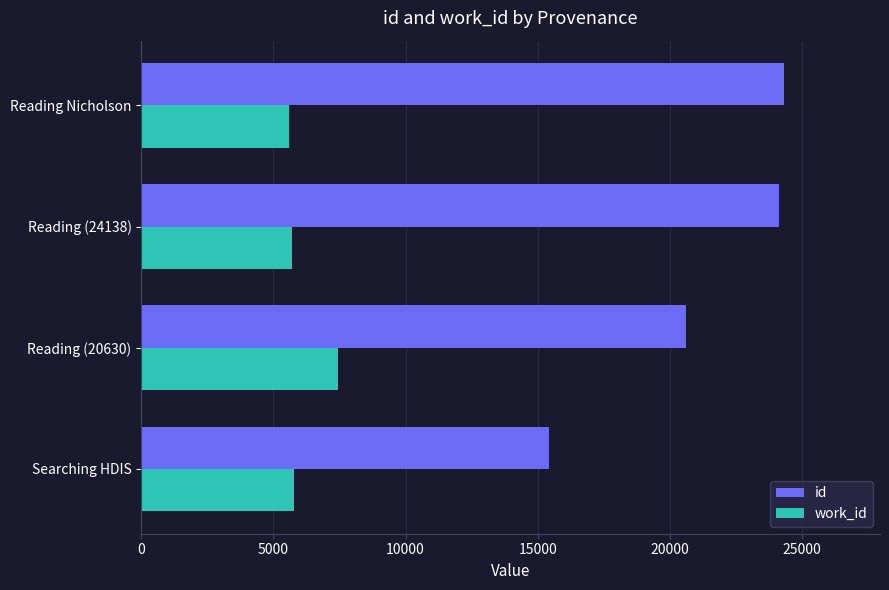

What is the sum of all work_id values?

24513